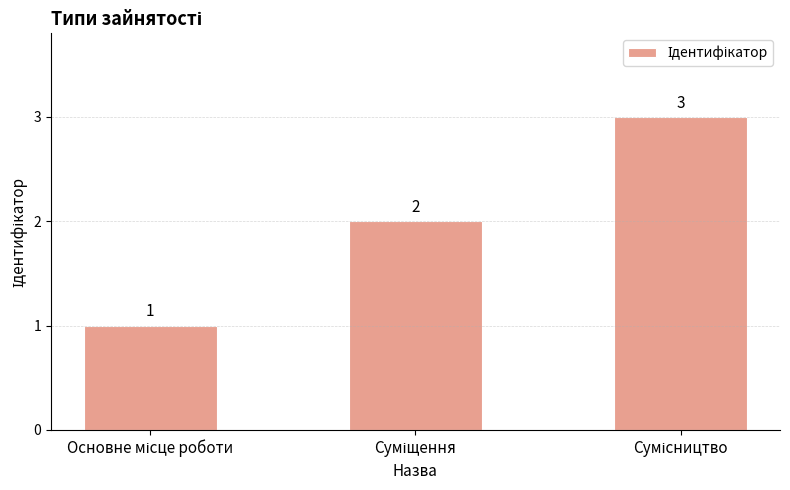

What is the maximum value shown in the chart?

3